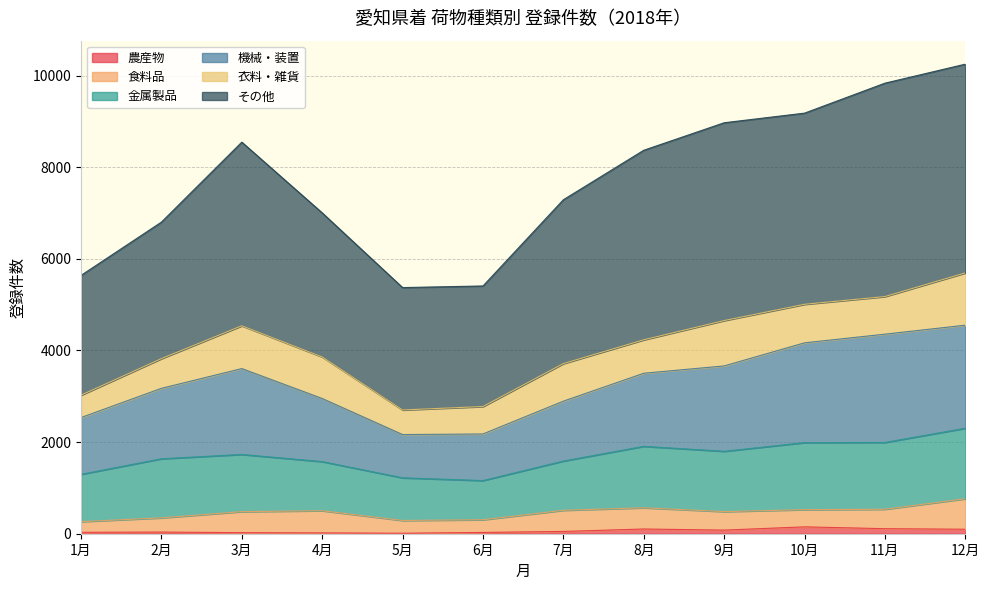

At which label is その他 closest to 7810?

7月